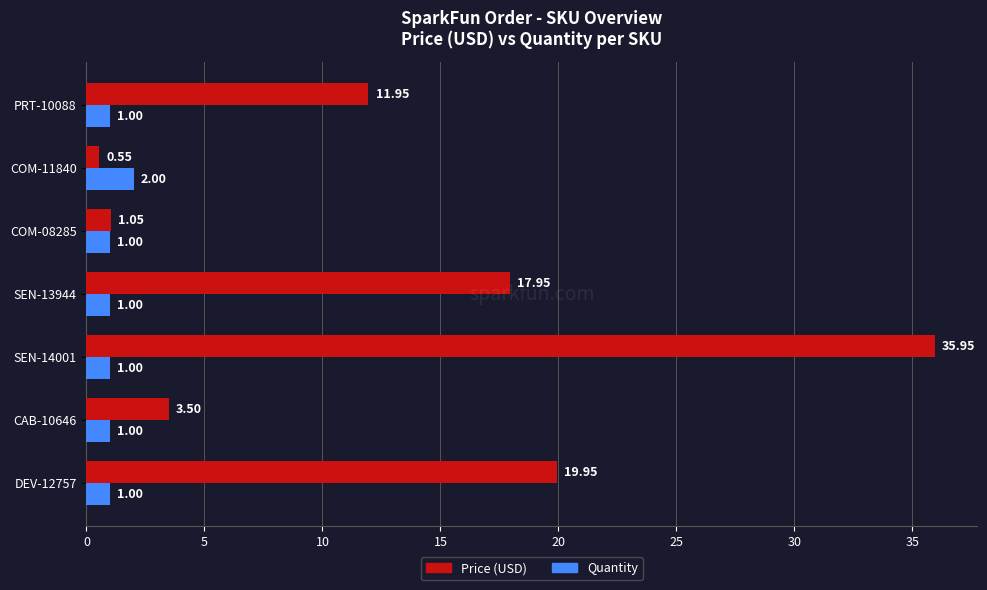

Which series has the largest range (max minus min)?

Price (USD)